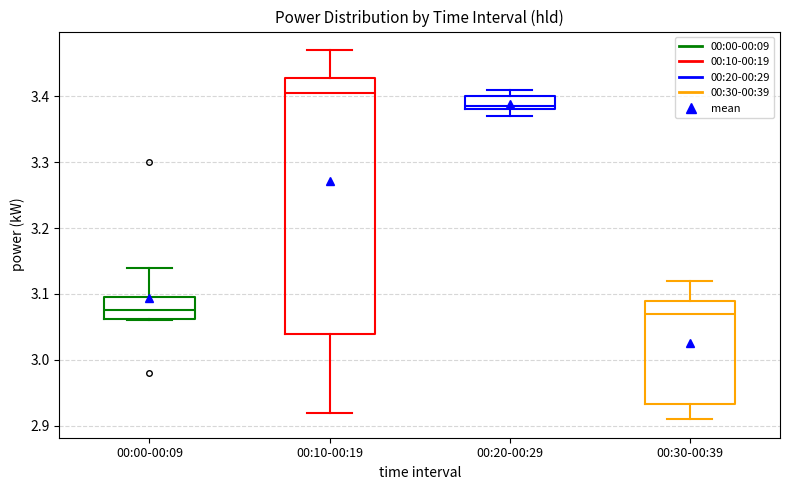

Reading left to right, transcribe this box plot: for each box, give where its median line is, the range the box spans, and where its two whiskers end, as read against the y-axis. The values are not printed on the chart, so give them approximately, as read against the axis.

00:00-00:09: median 3.08, box 3.06 to 3.10, whiskers 3.06 to 3.14
00:10-00:19: median 3.41, box 3.04 to 3.43, whiskers 2.92 to 3.47
00:20-00:29: median 3.39, box 3.38 to 3.40, whiskers 3.37 to 3.41
00:30-00:39: median 3.07, box 2.93 to 3.09, whiskers 2.91 to 3.12